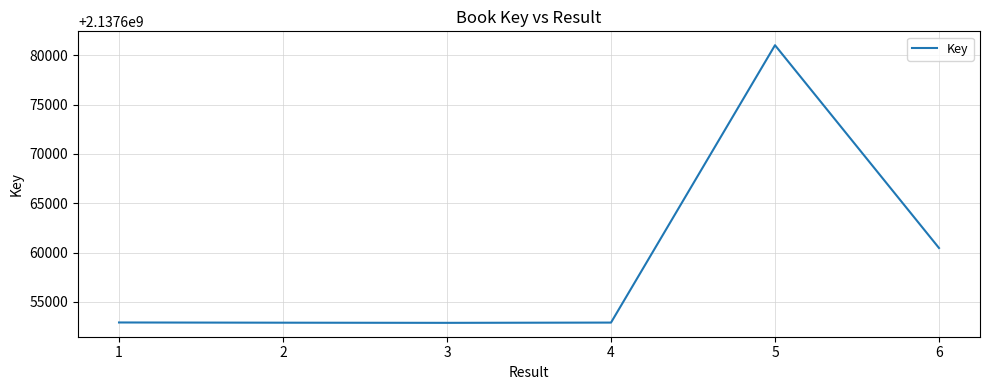

True or false: the data has more than 2 interior local peaks.

False